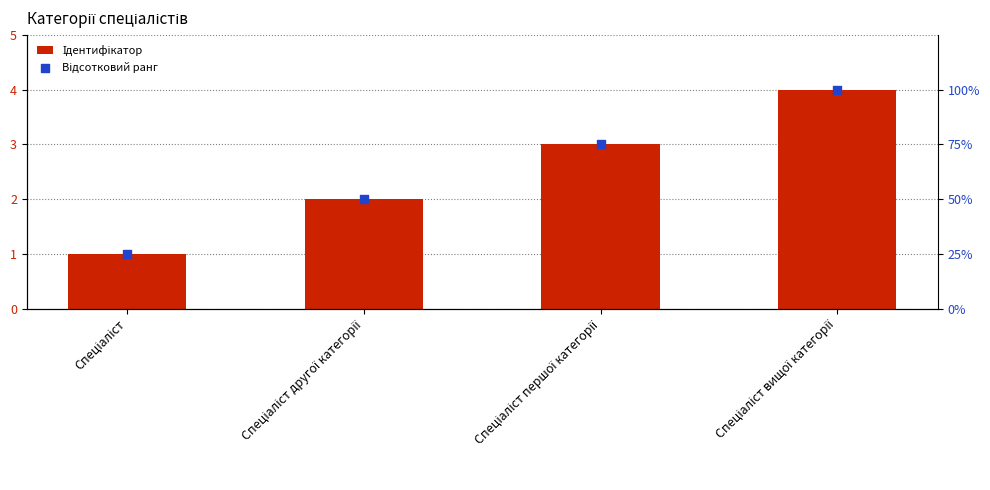

Which series has the largest Y range (max minus min)?

Відсотковий ранг